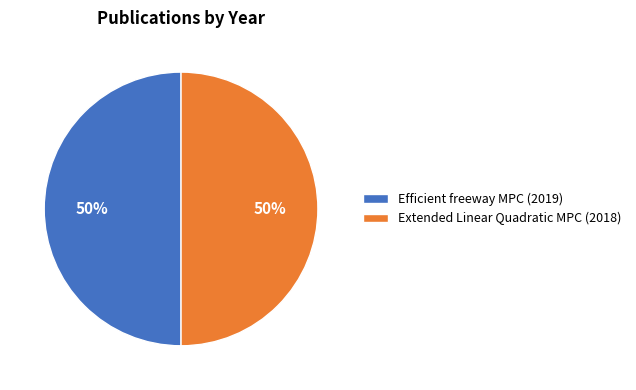

How many segments does this pie chart have?

2